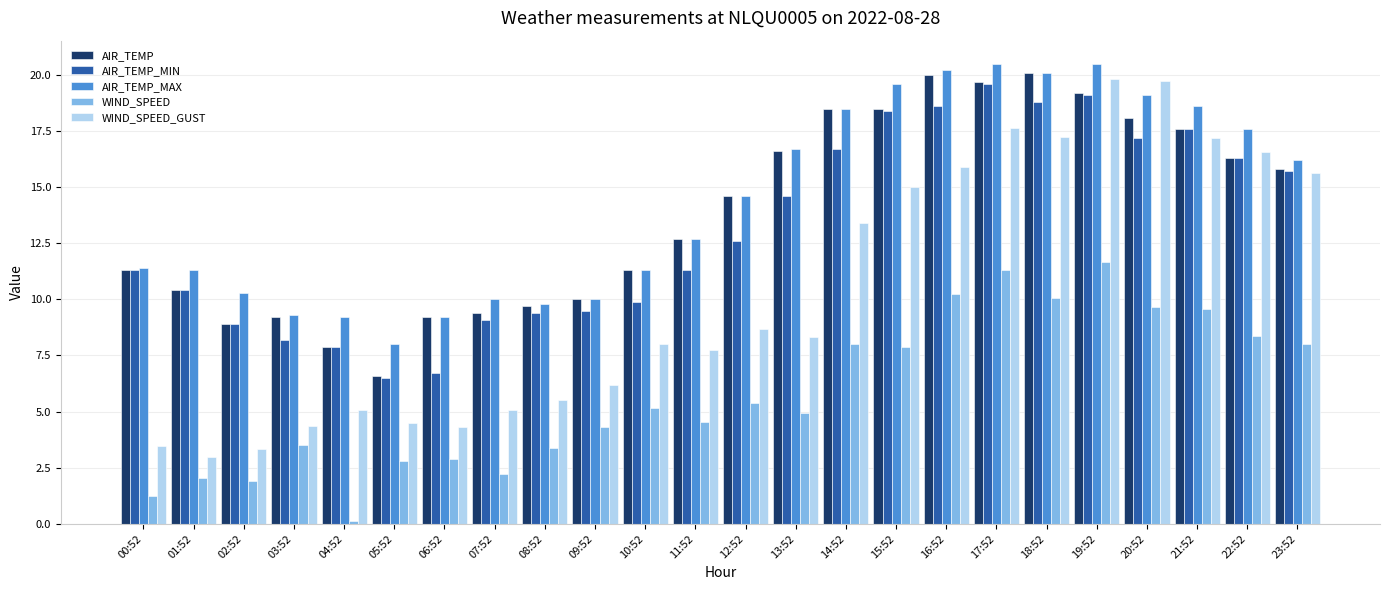

What is the spread (max minus min) of values at 05:52?

5.2